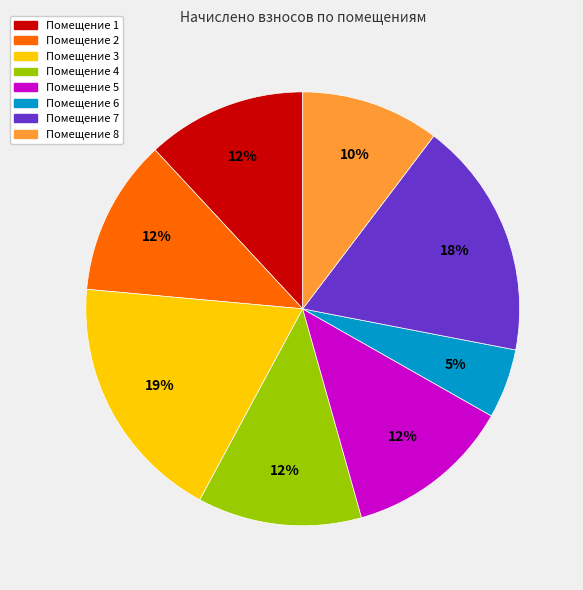

Is there any slice that represents more than half of the pie?

No